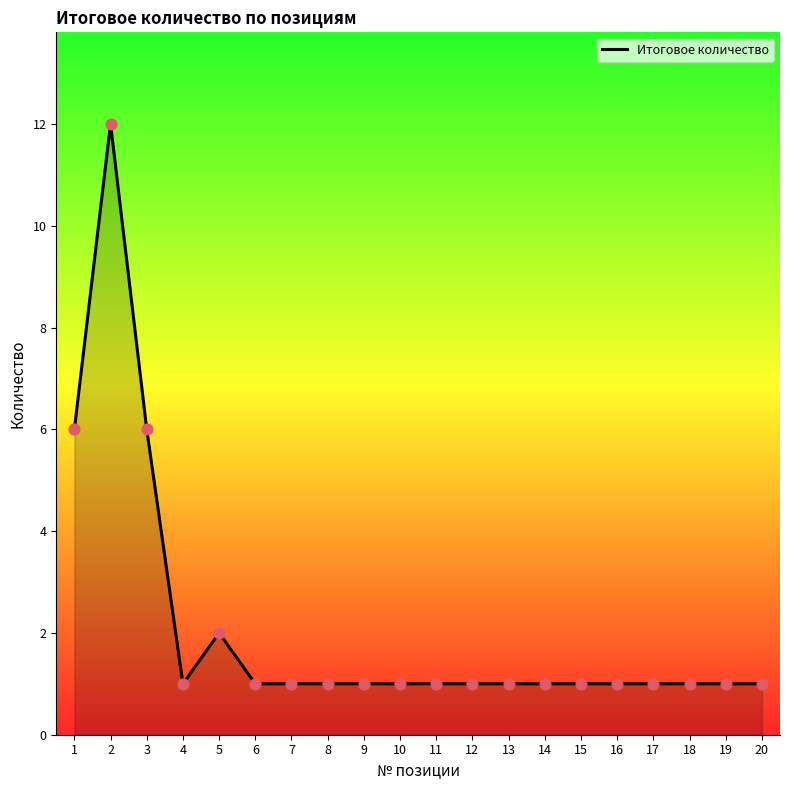

What is the ratio of the value at 7 to the value at 14?

1.0